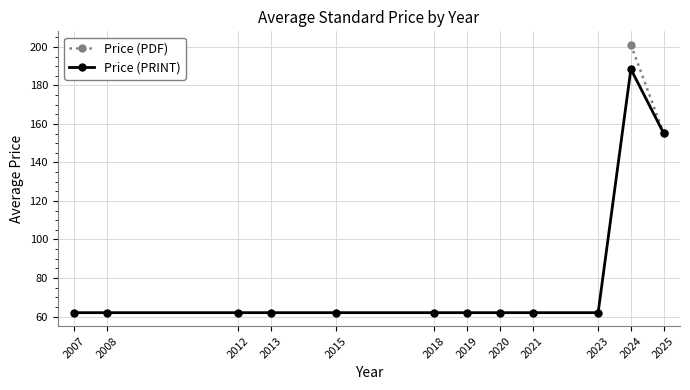

Rank the categories by Price (PRINT) value from lowest to highest.

2007, 2008, 2012, 2013, 2015, 2018, 2019, 2020, 2021, 2023, 2025, 2024